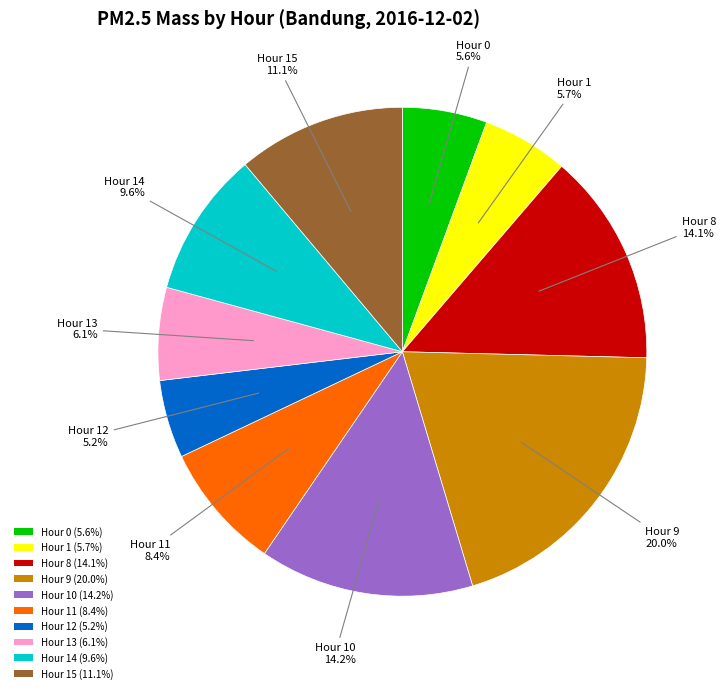

What percentage do Hour 9 (20.0%) and Hour 8 (14.1%) together represent?

34.1%